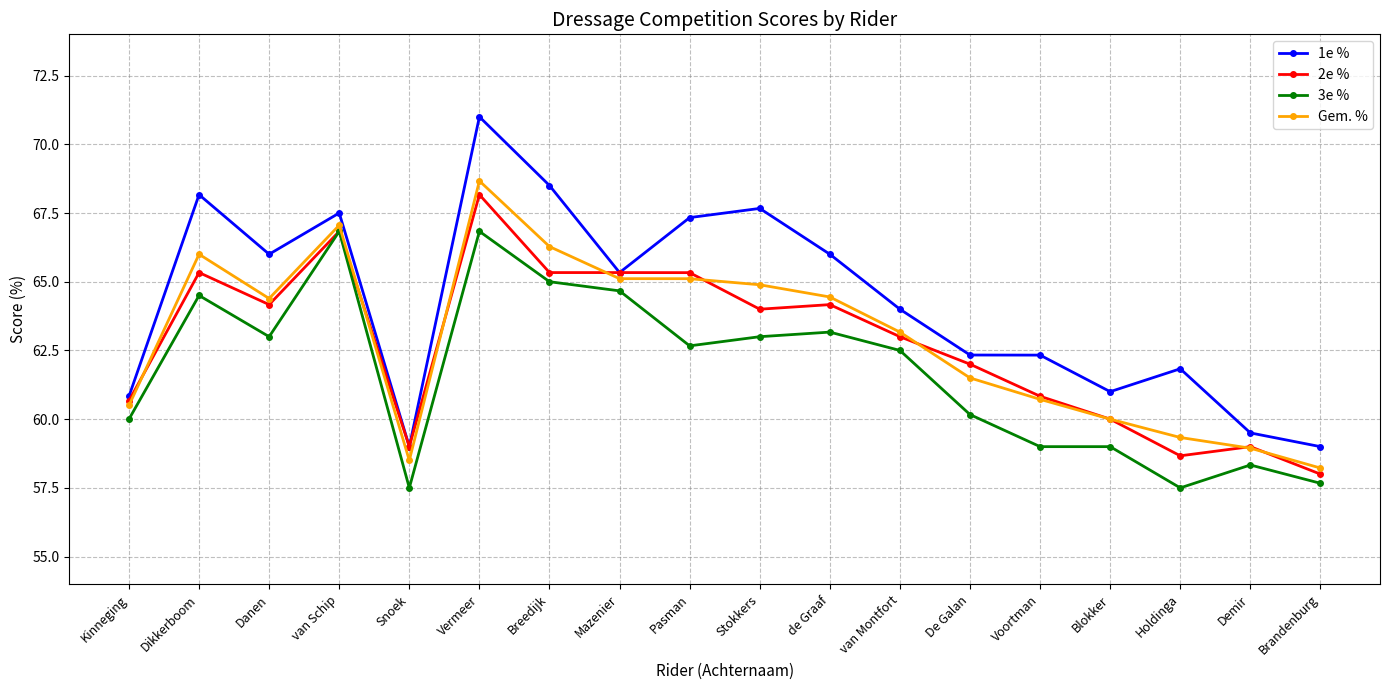

What is the label of the 5th point from the left?

Snoek